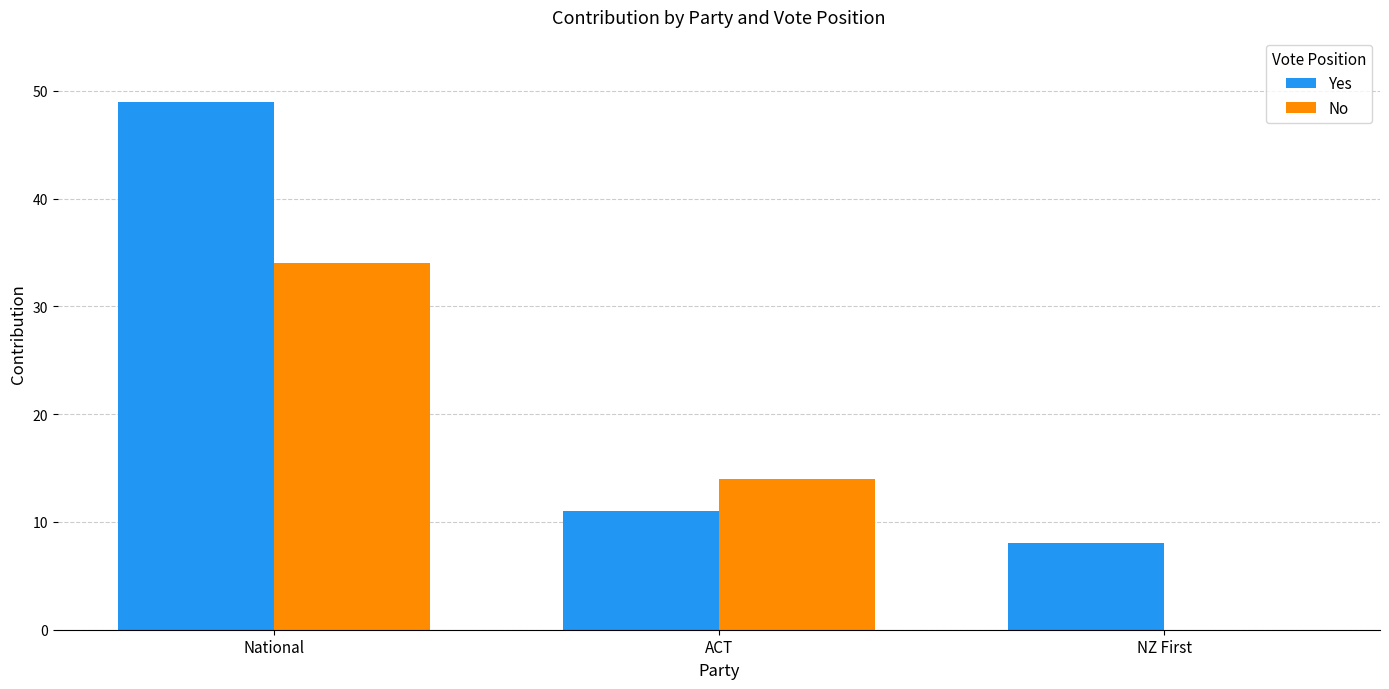

Reading left to right, what are all the values shown in this chart?

Yes: National=49	ACT=11	NZ First=8
No: National=34	ACT=14	NZ First=0